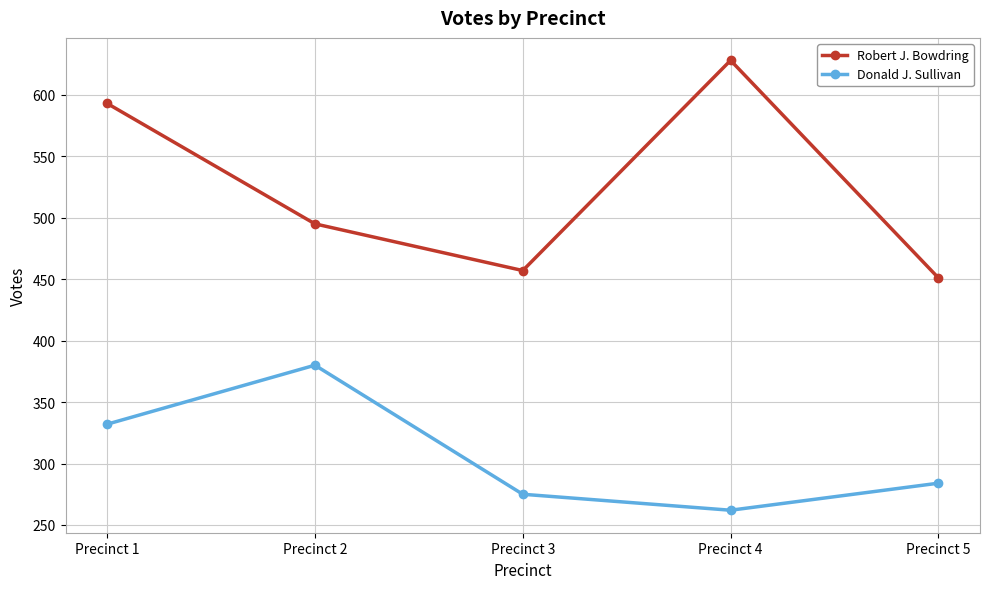

What is the spread (max minus min) of values at Precinct 2?

115